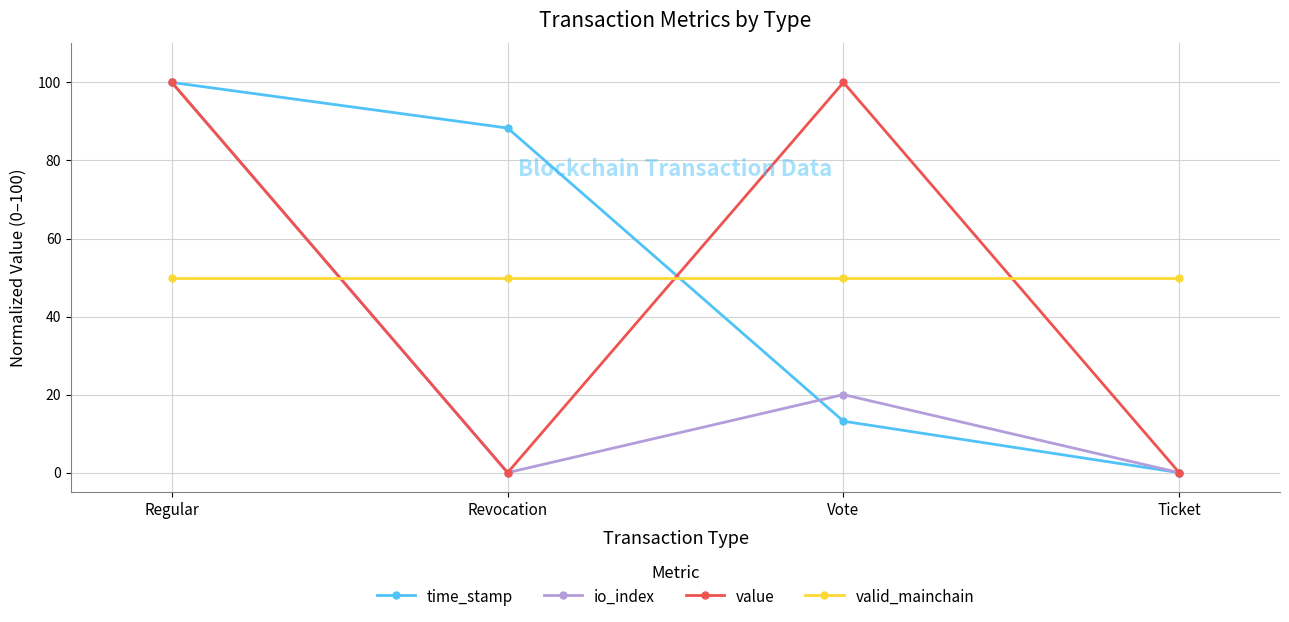

True or false: time_stamp and valid_mainchain cross at least once.

True